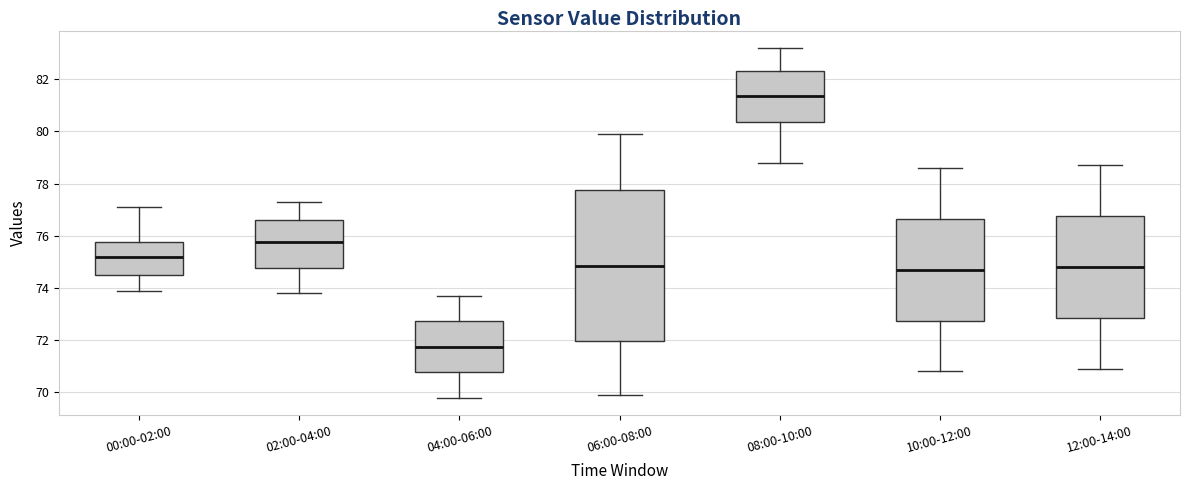

Reading left to right, transcribe this box plot: for each box, give where its median line is, the range the box spans, and where its two whiskers end, as read against the y-axis. The values are not printed on the chart, so give them approximately, as read against the axis.

00:00-02:00: median 75.2, box 74.6 to 75.8, whiskers 74.0 to 77.2
02:00-04:00: median 75.8, box 74.8 to 76.6, whiskers 73.8 to 77.4
04:00-06:00: median 71.8, box 70.8 to 72.8, whiskers 69.8 to 73.8
06:00-08:00: median 74.8, box 72.0 to 77.8, whiskers 70.0 to 80.0
08:00-10:00: median 81.4, box 80.4 to 82.4, whiskers 78.8 to 83.2
10:00-12:00: median 74.8, box 72.8 to 76.6, whiskers 70.8 to 78.6
12:00-14:00: median 74.8, box 72.8 to 76.8, whiskers 71.0 to 78.8